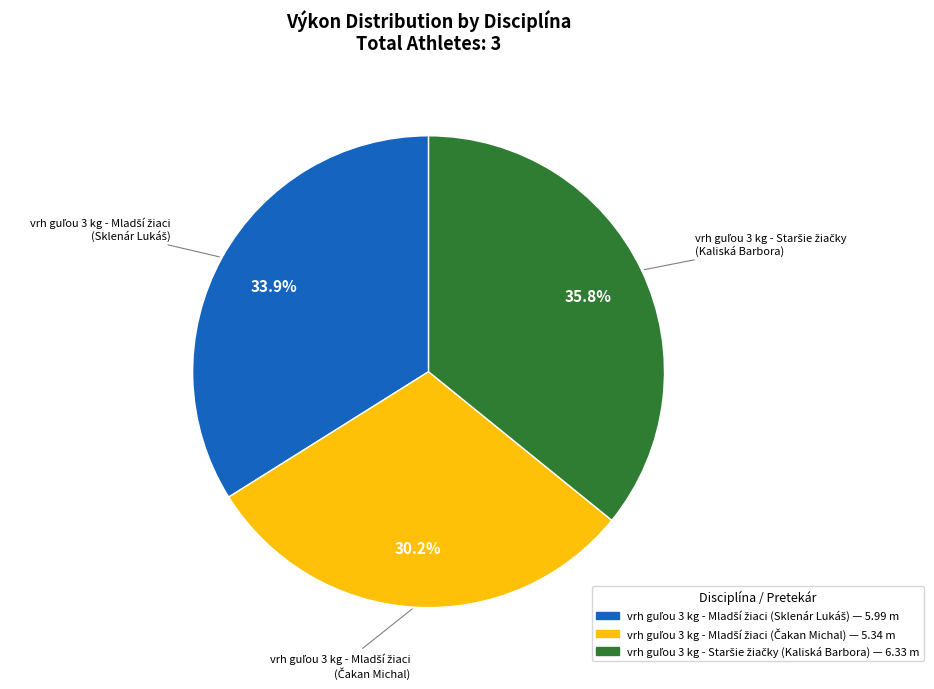

Is there a majority slice in this chart?

No